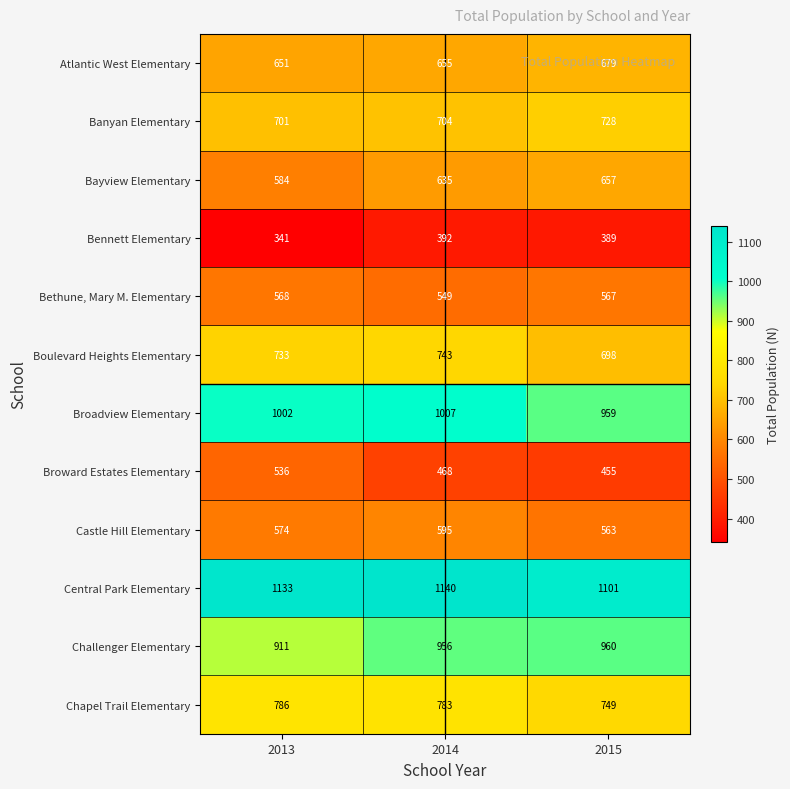

Which category has the highest value across all series?

2014